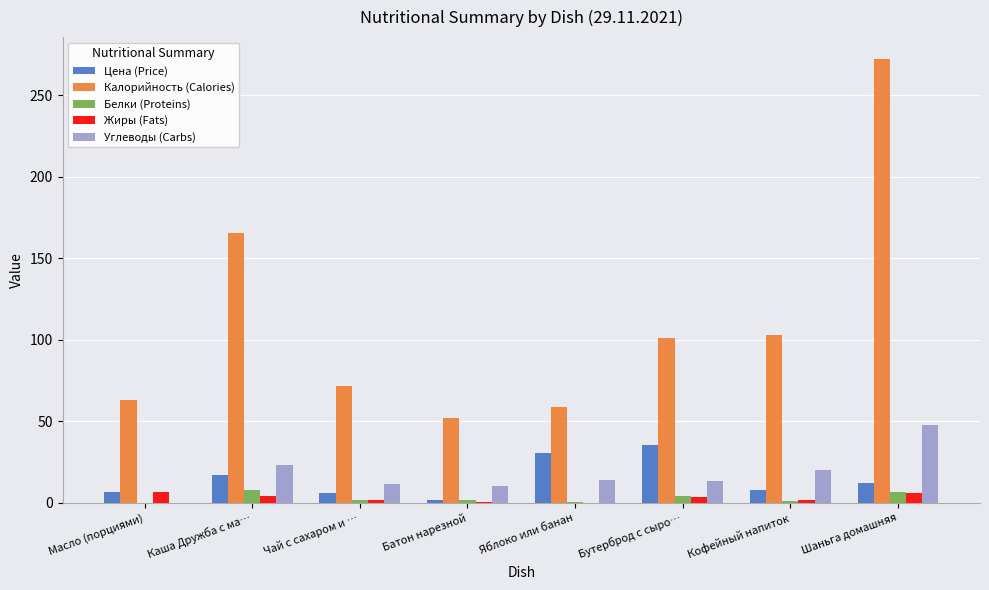

What is the greatest value displayed?

271.9